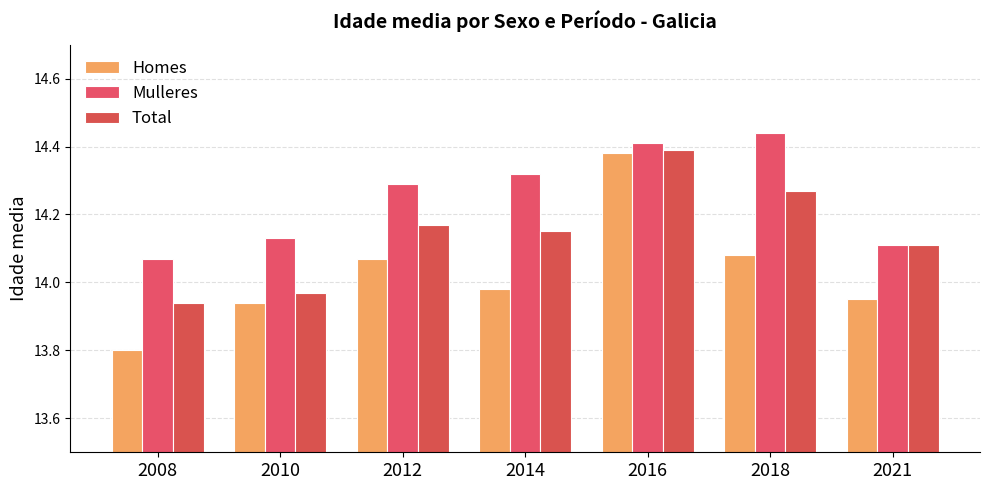

What is the minimum value for Total?

13.9